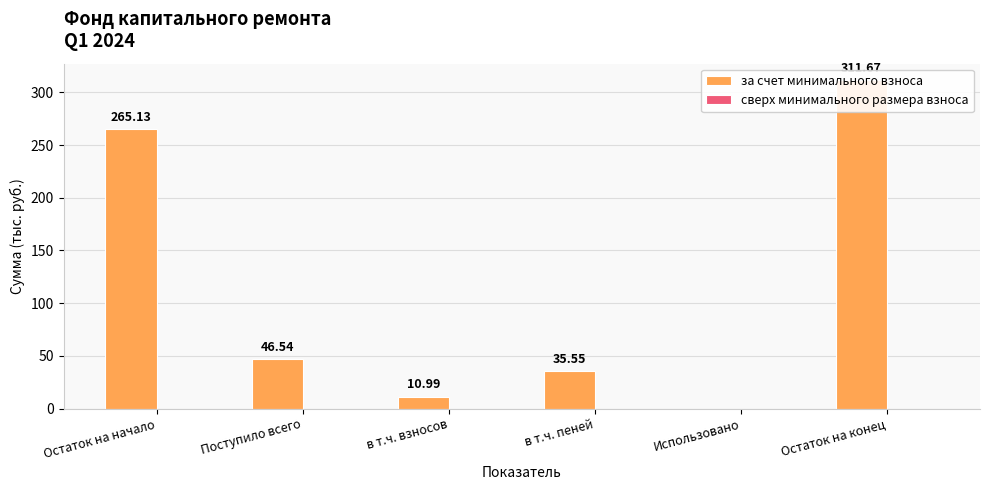

What is the total value across all series at Остаток на конец?

311.7